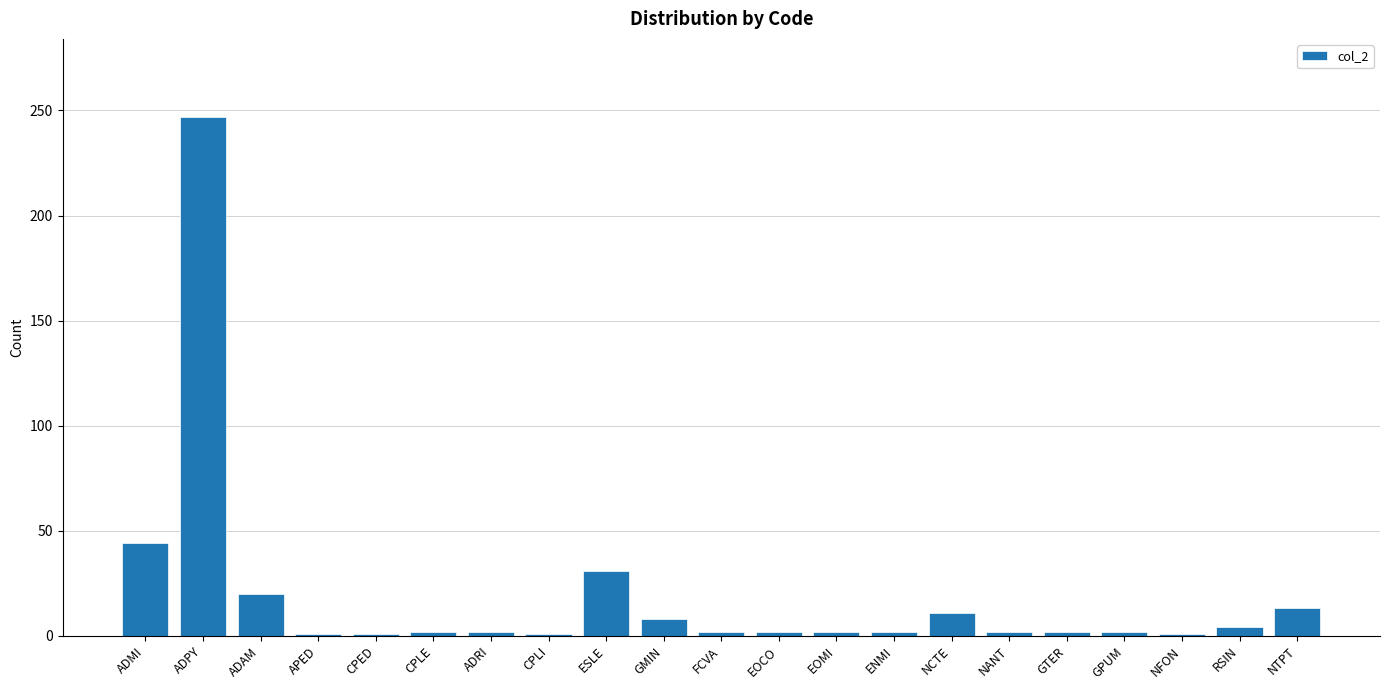

Which has a higher value, ADAM or APED?

ADAM